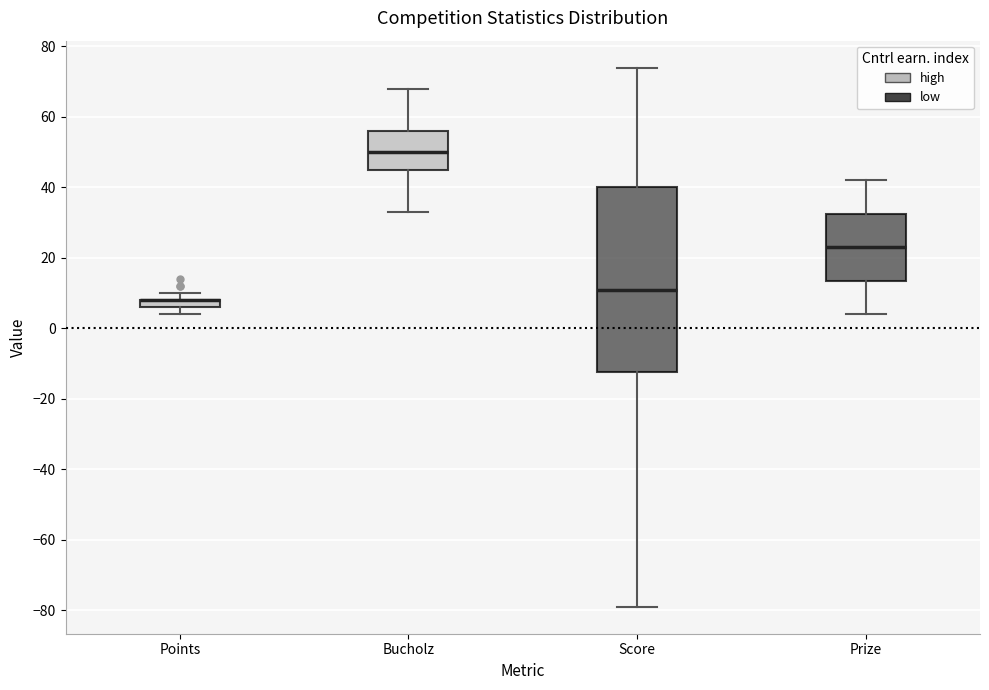

Which box is the tallest, from its lower edge to its upper edge?

Score